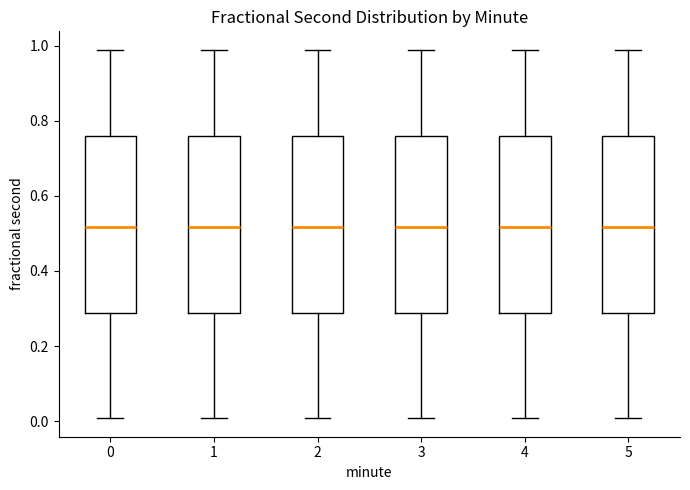

Reading left to right, transcribe this box plot: for each box, give where its median line is, the range the box spans, and where its two whiskers end, as read against the y-axis. The values are not printed on the chart, so give them approximately, as read against the axis.

0: median 0.52, box 0.28 to 0.76, whiskers 0.00 to 0.98
1: median 0.52, box 0.28 to 0.76, whiskers 0.00 to 0.98
2: median 0.52, box 0.28 to 0.76, whiskers 0.00 to 0.98
3: median 0.52, box 0.28 to 0.76, whiskers 0.00 to 0.98
4: median 0.52, box 0.28 to 0.76, whiskers 0.00 to 0.98
5: median 0.52, box 0.28 to 0.76, whiskers 0.00 to 0.98